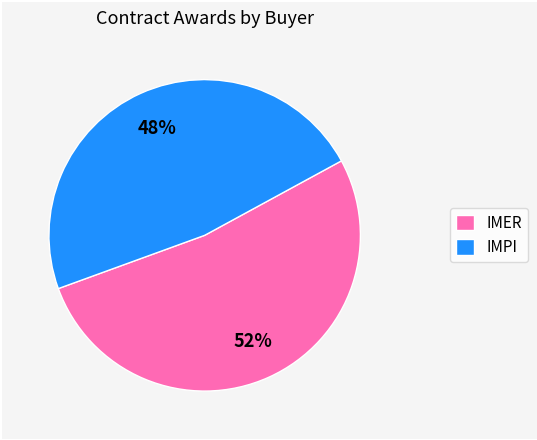

Do IMPI and IMER together represent more than half of the pie?

Yes